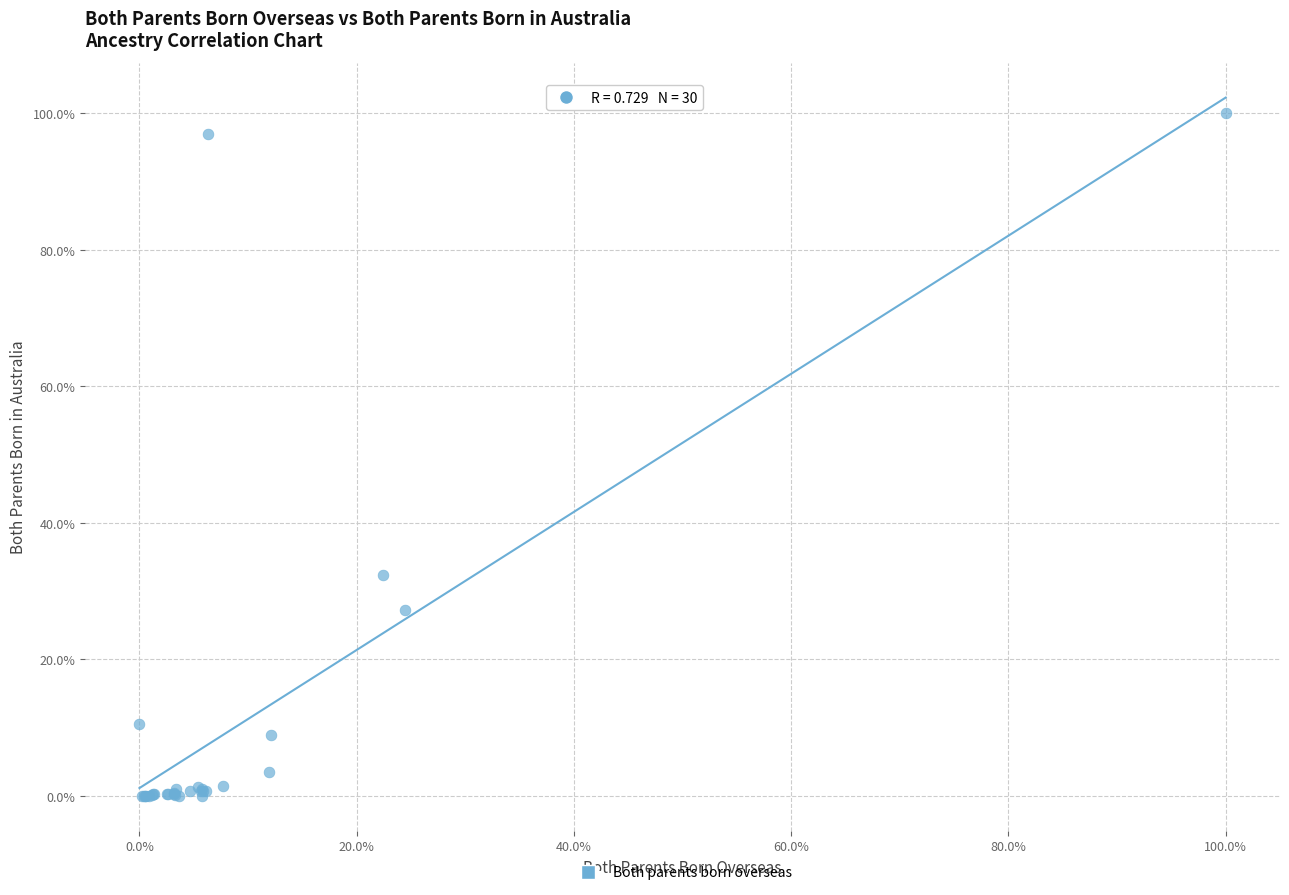

What Y value in the scatter plot is closest to 50?

32.4